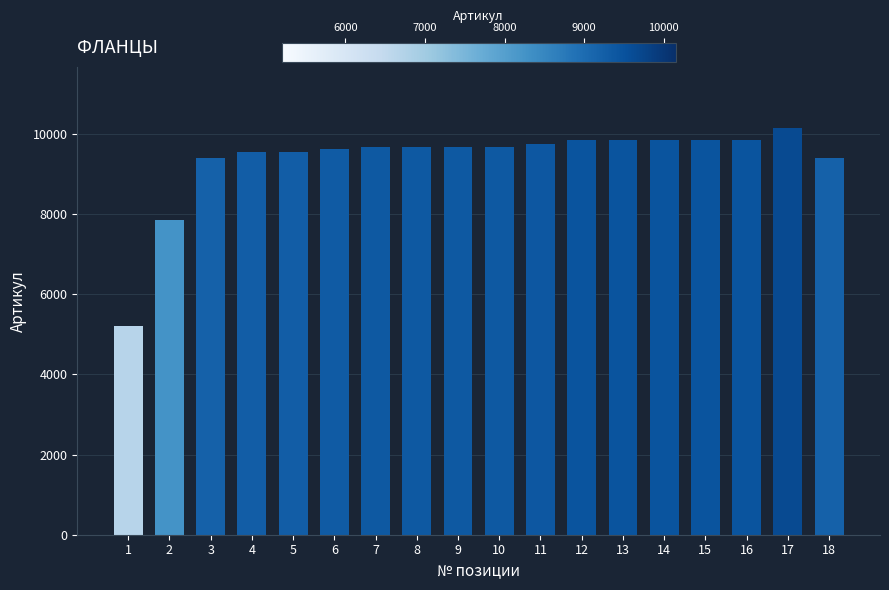

What is the sum of all values?

168387